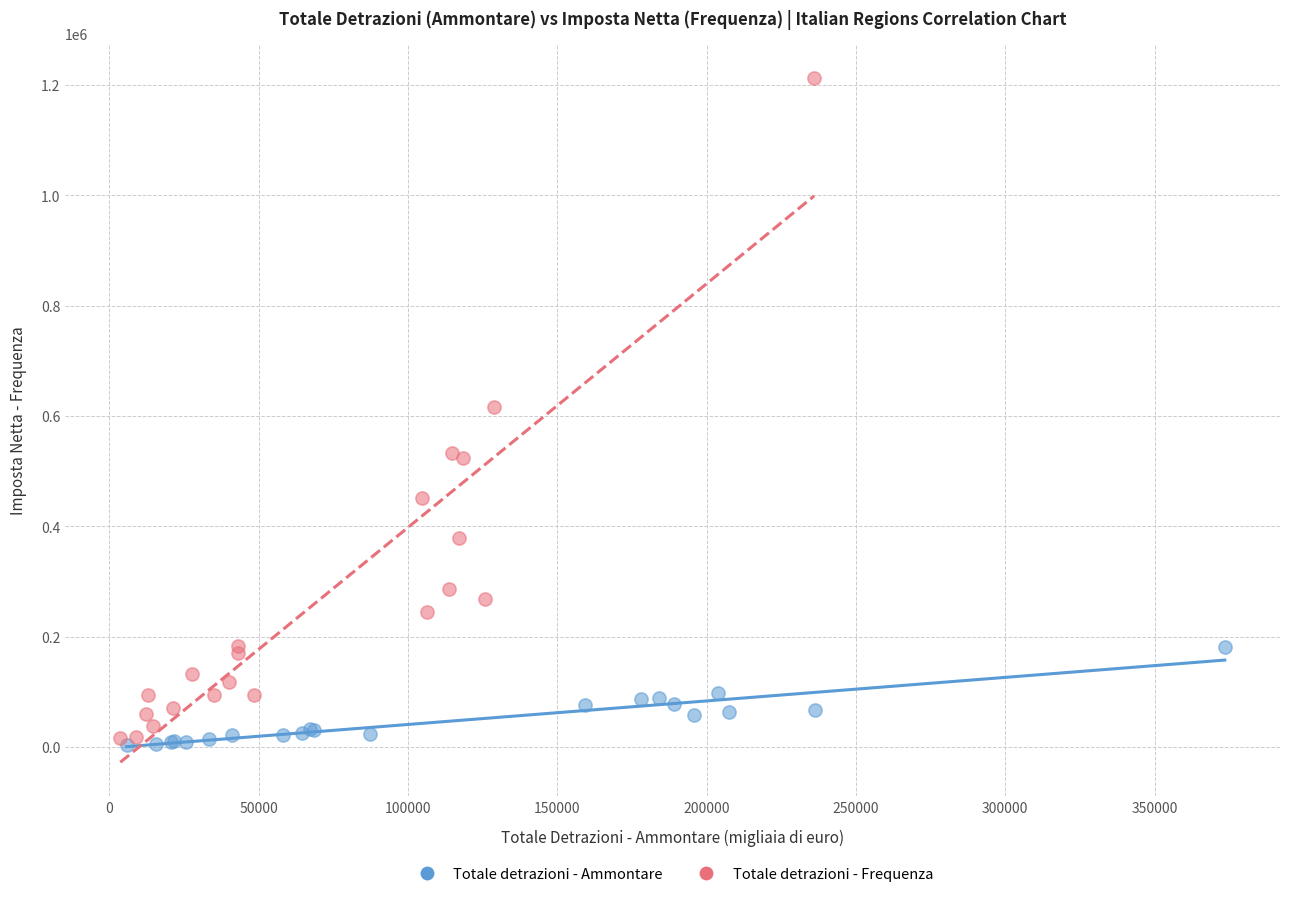

Which series has the largest Y range (max minus min)?

Totale detrazioni - Frequenza